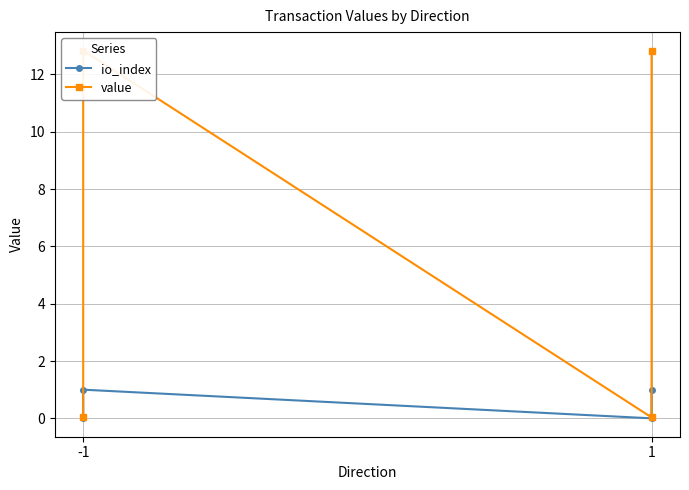

How many data points does each series have?

4